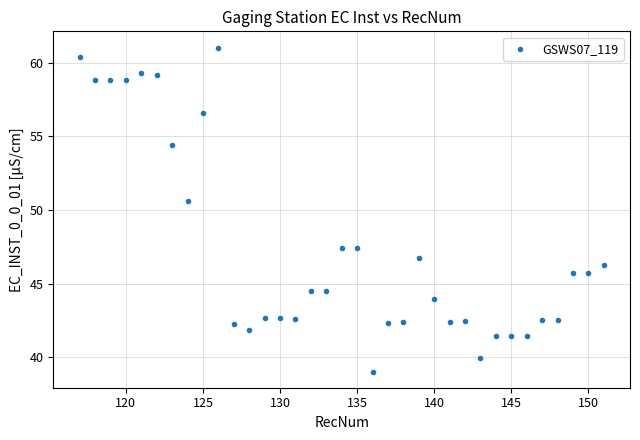

What is the range of Y values (max minus min)?

22.0